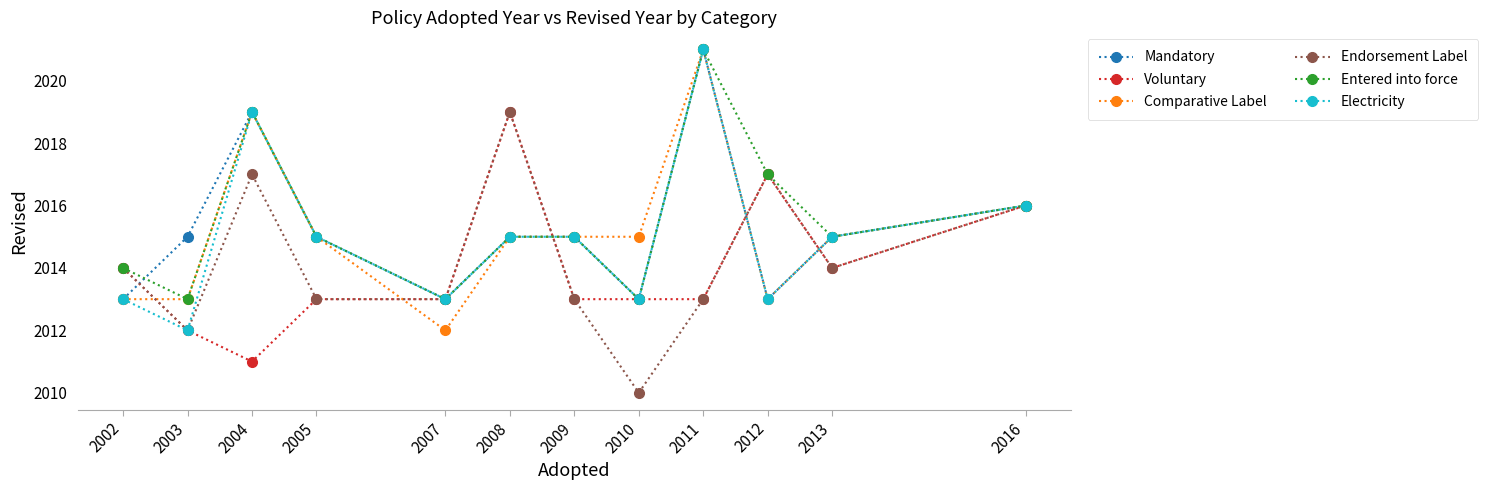

At how many categories does at least one series exceed 2018?

3